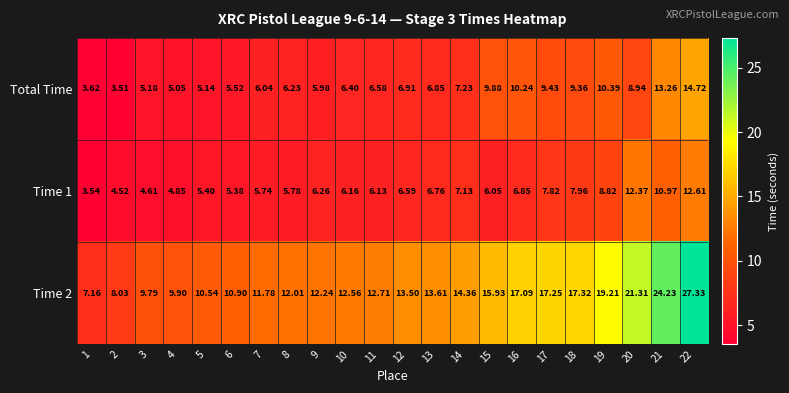

Is the value of Total Time at 2 greater than the value of Time 2 at 16?

No